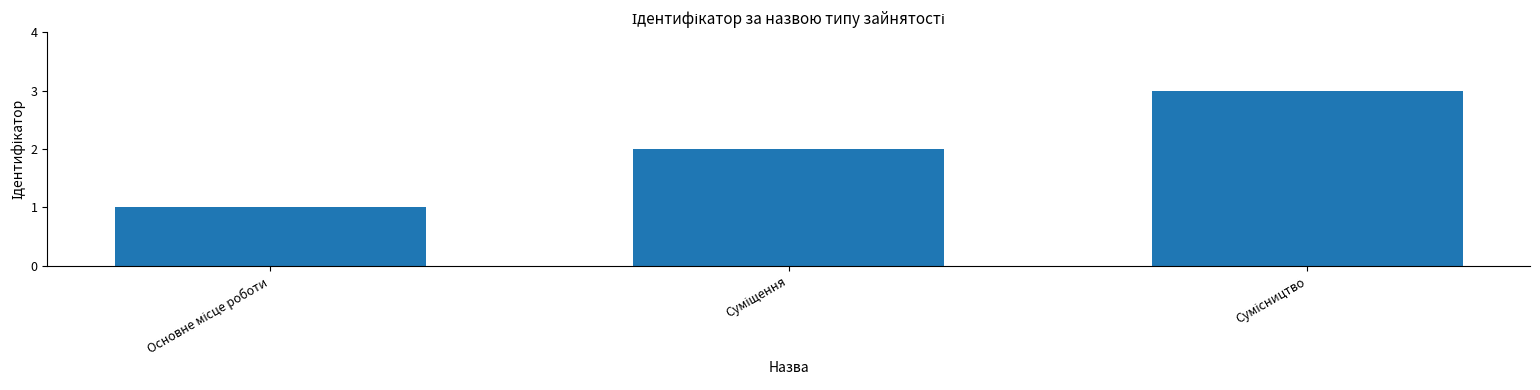

What is the sum of all values?

6